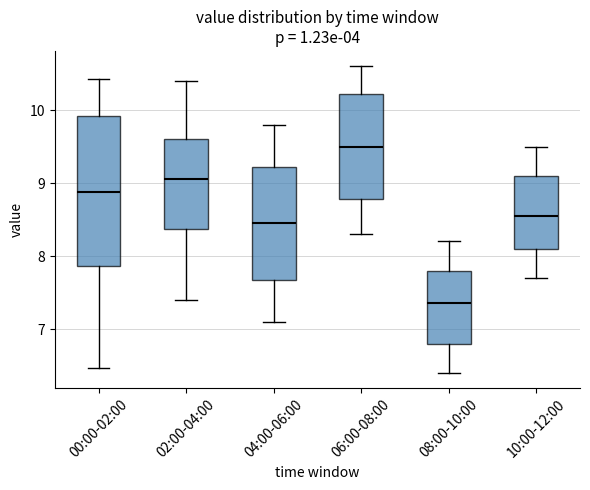

Which box is the tallest, from its lower edge to its upper edge?

00:00-02:00